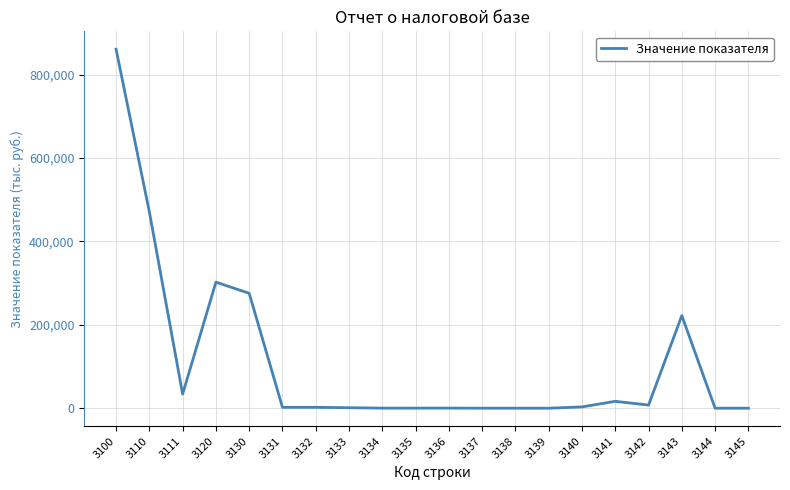

Count the number of categories in the chart.

20